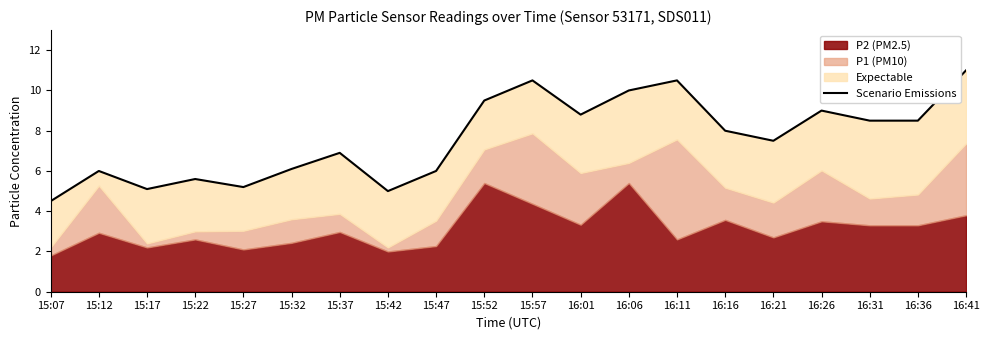

How many lines are shown in the chart?

1